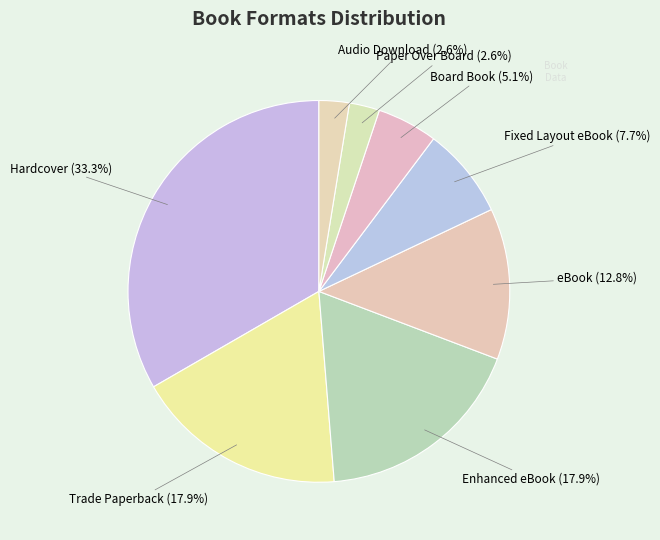

Which category has the biggest portion of the pie?

Hardcover